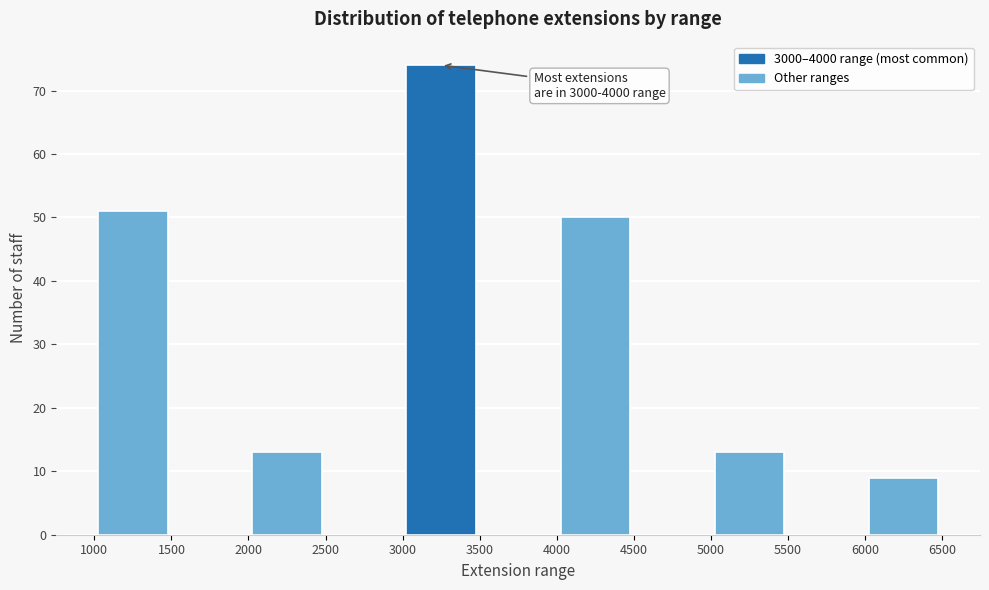

Which range on the x-axis has the tallest bar?

3000 to 3500